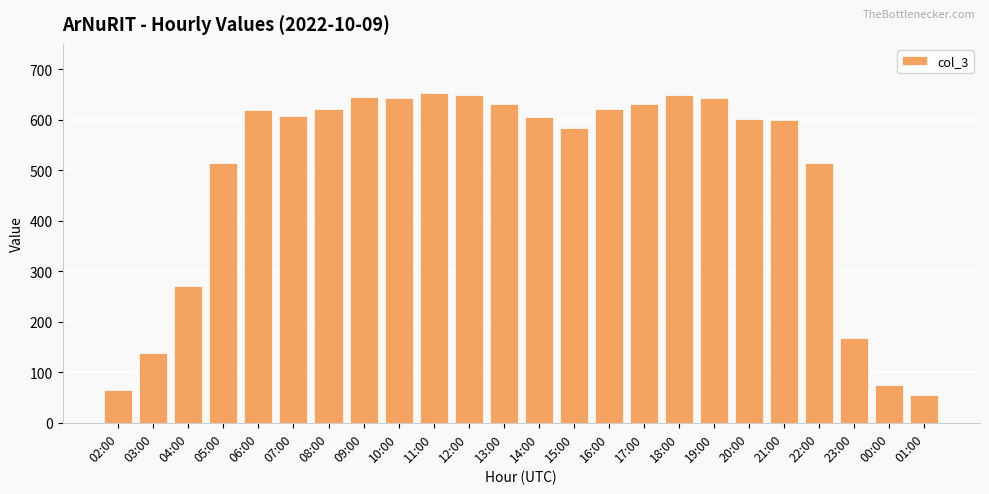

How many bars are there in total?

24